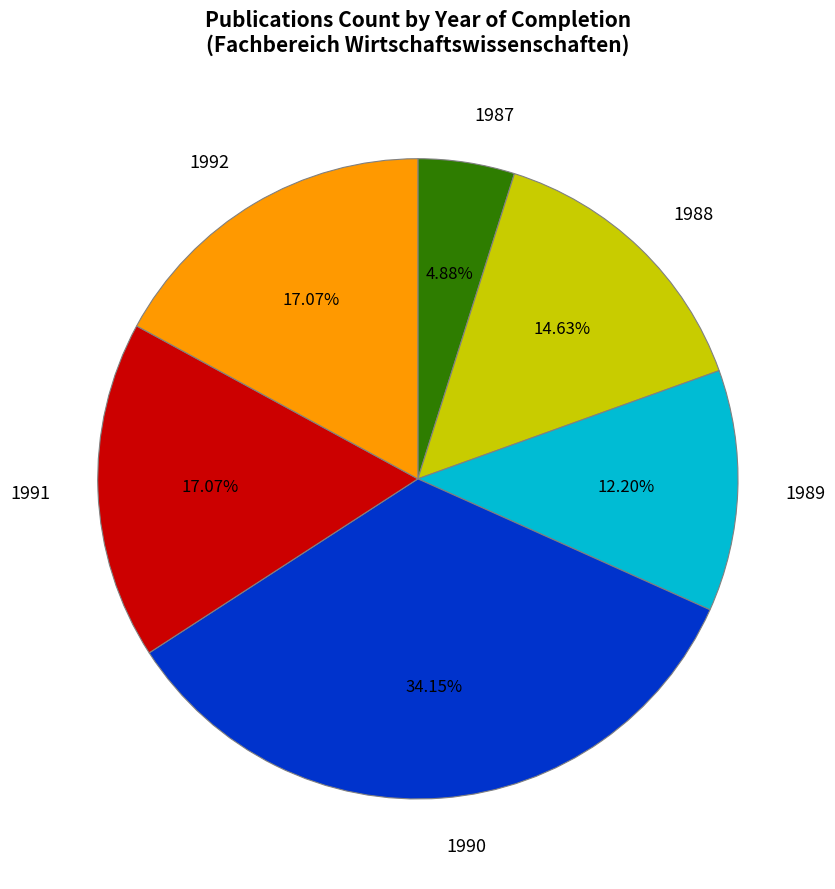

How many segments does this pie chart have?

6